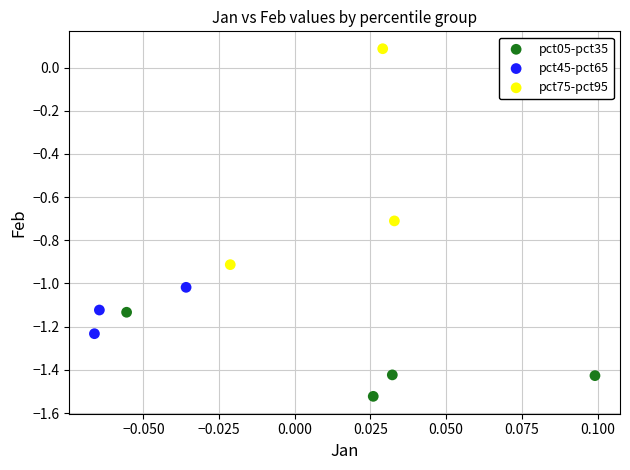

Which series reaches the maximum Y coordinate?

pct75-pct95